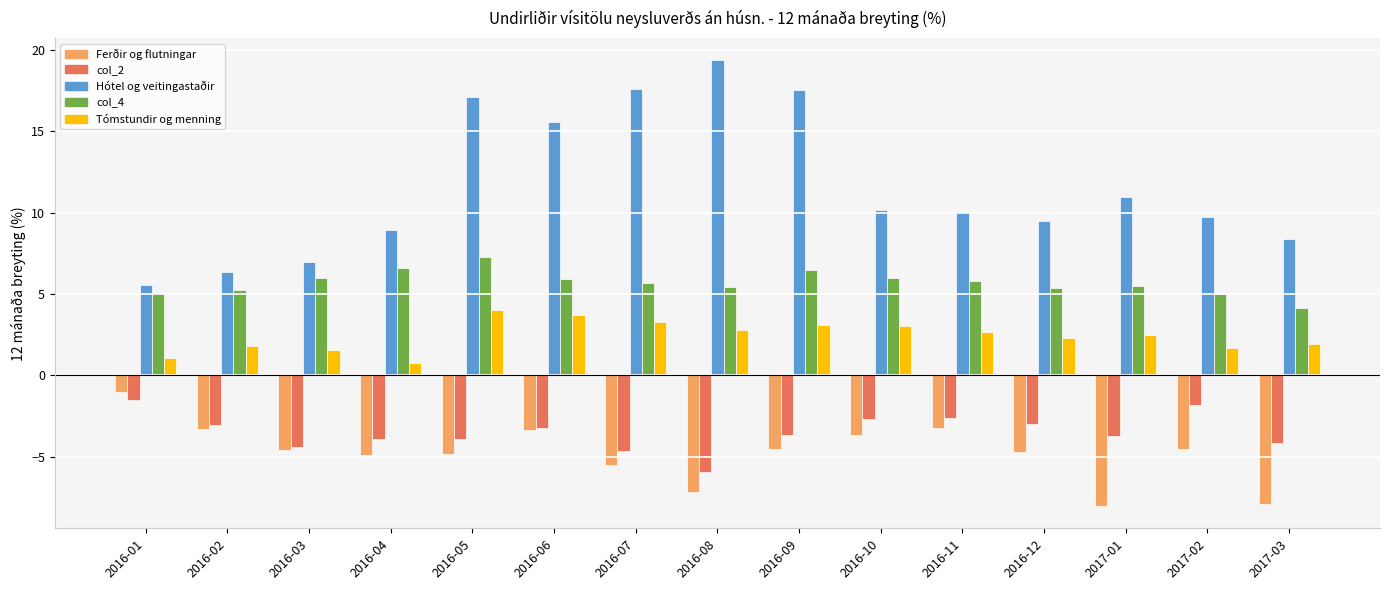

Is the value of Hótel og veitingastaðir at 2016-04 greater than the value of Ferðir og flutningar at 2016-04?

Yes